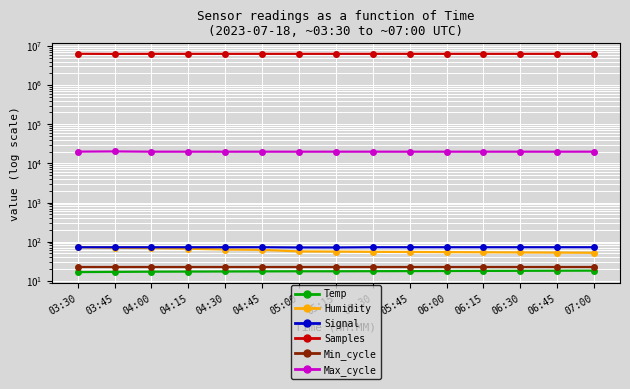

True or false: Temp has a value of 18.1 at 06:45.

True